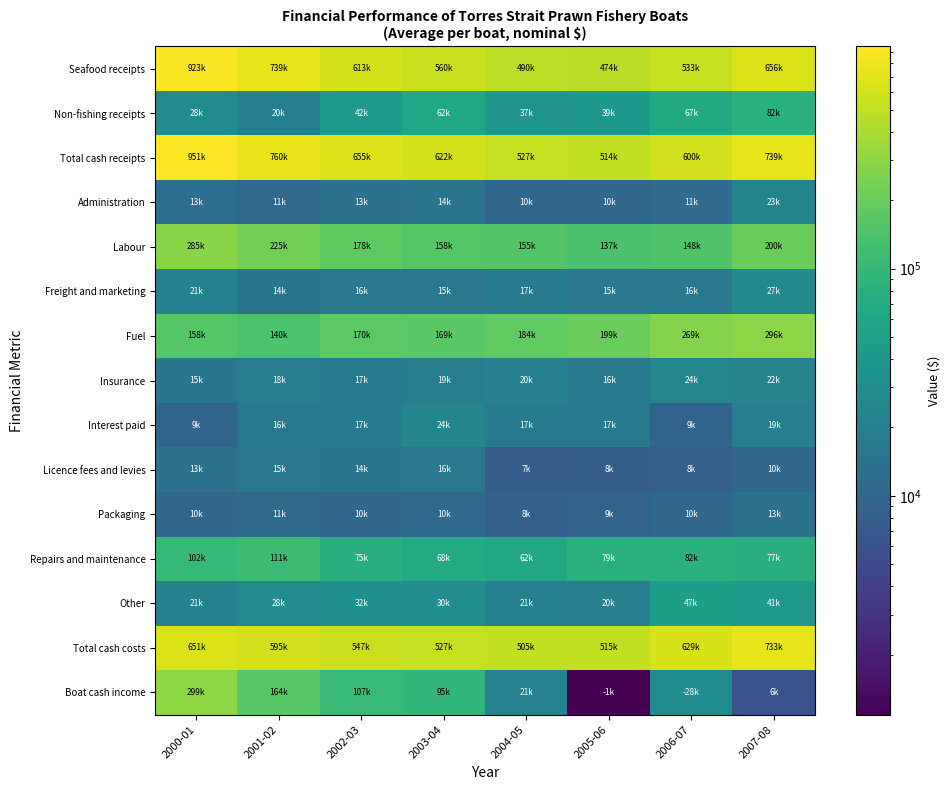

Count the number of data series in this chart.

15